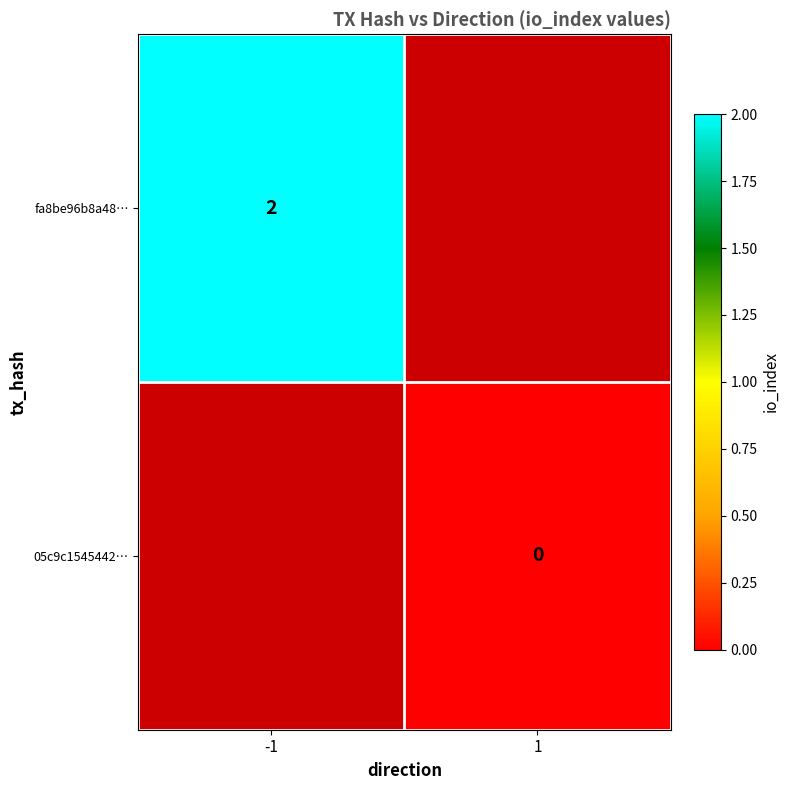

Is it true that fa8be96b8a48… equals 1 at -1?

False